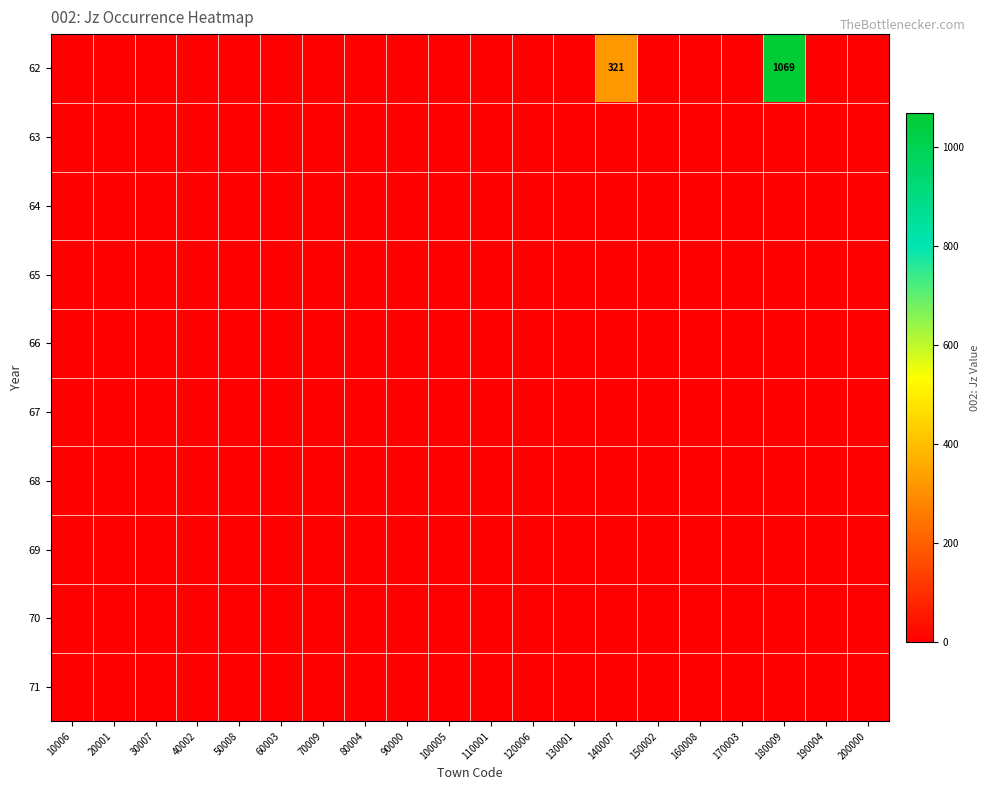

Is the value of 65 at 190004 greater than the value of 70 at 60003?

No